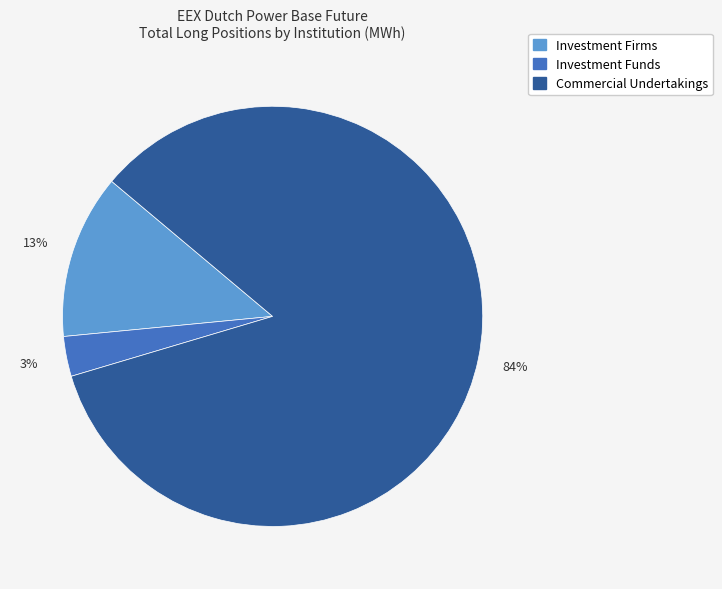

Does any single category account for the majority?

Yes